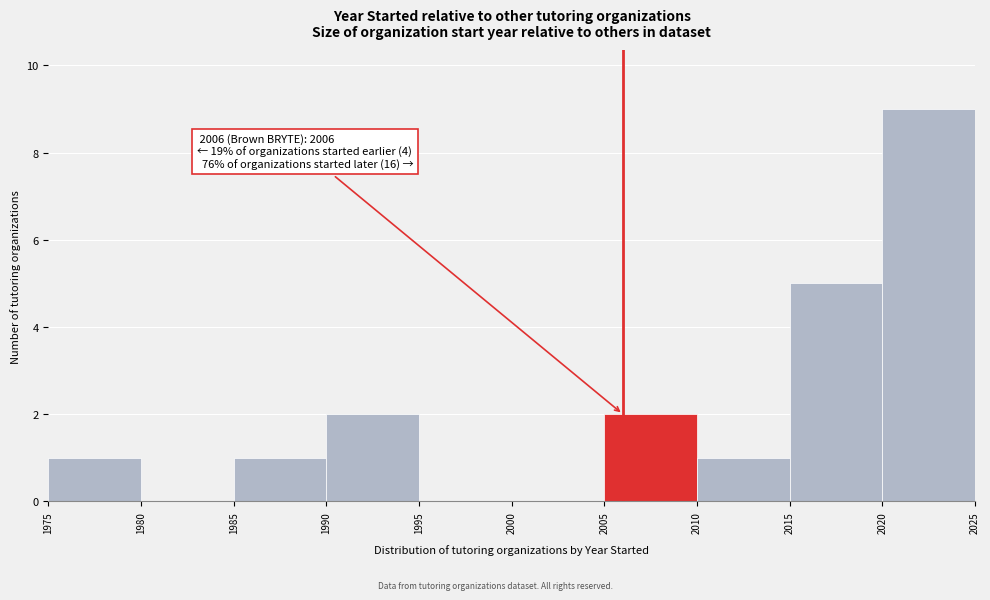

Which range on the x-axis has the tallest bar?

2020 to 2025